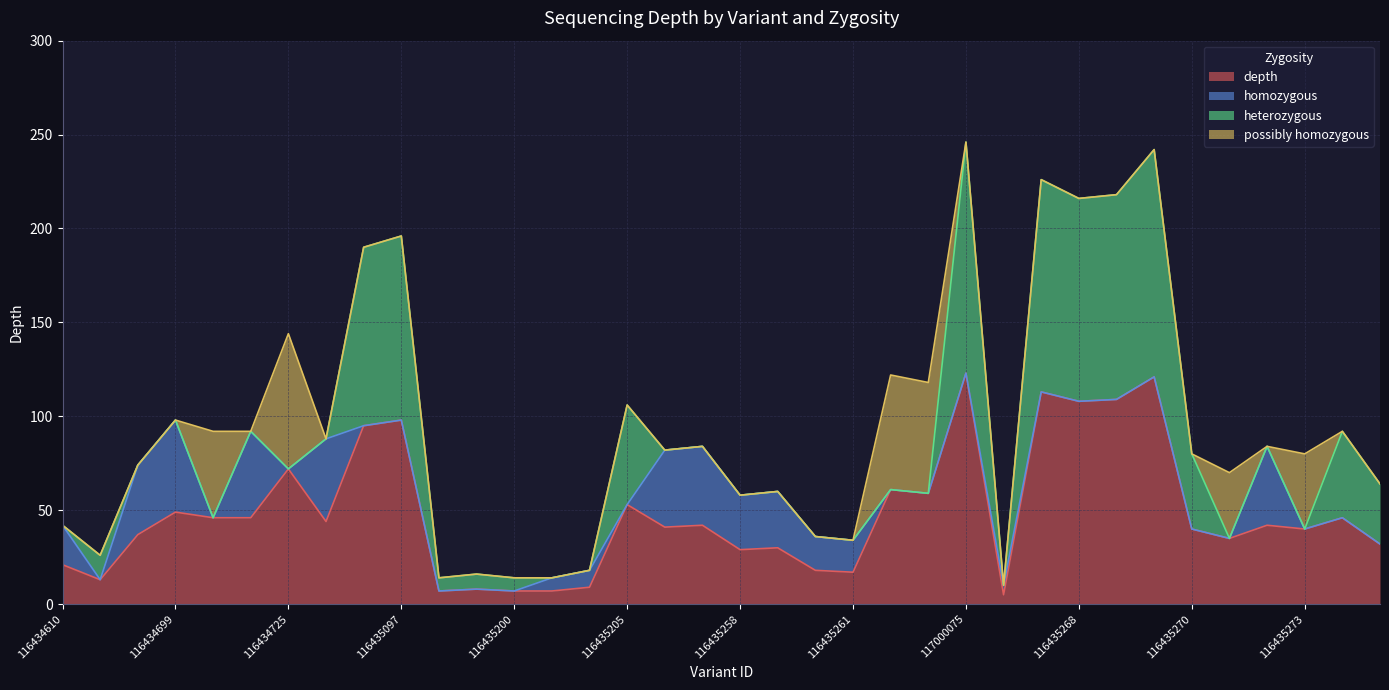

Between 116435256 and 116752647, which is larger?

116752647